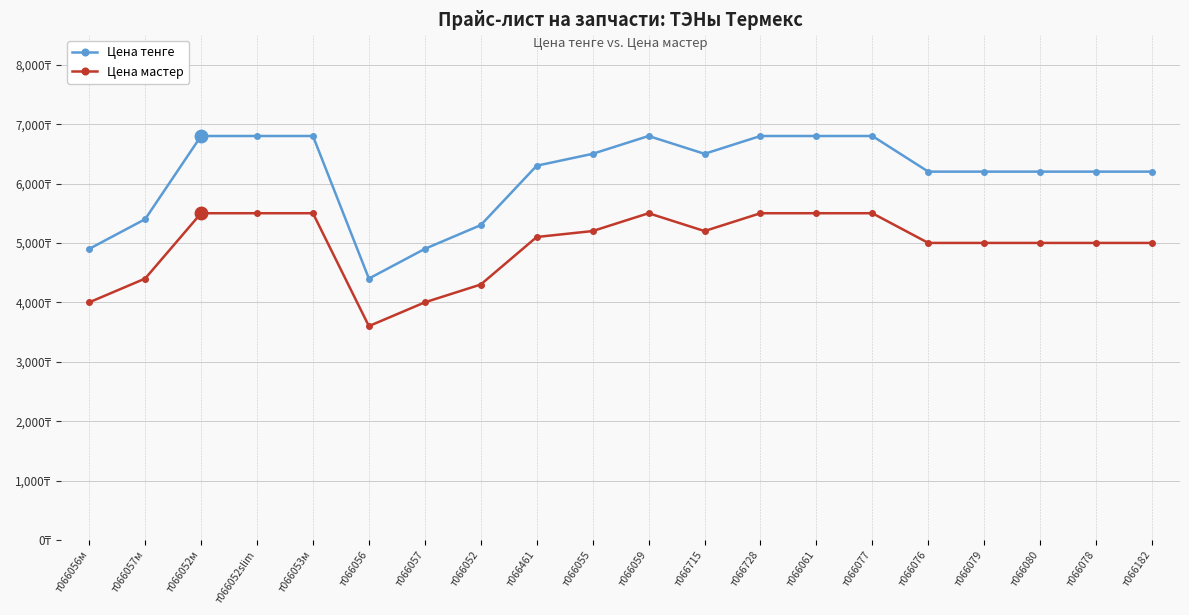

Does the chart have visible grid lines?

Yes